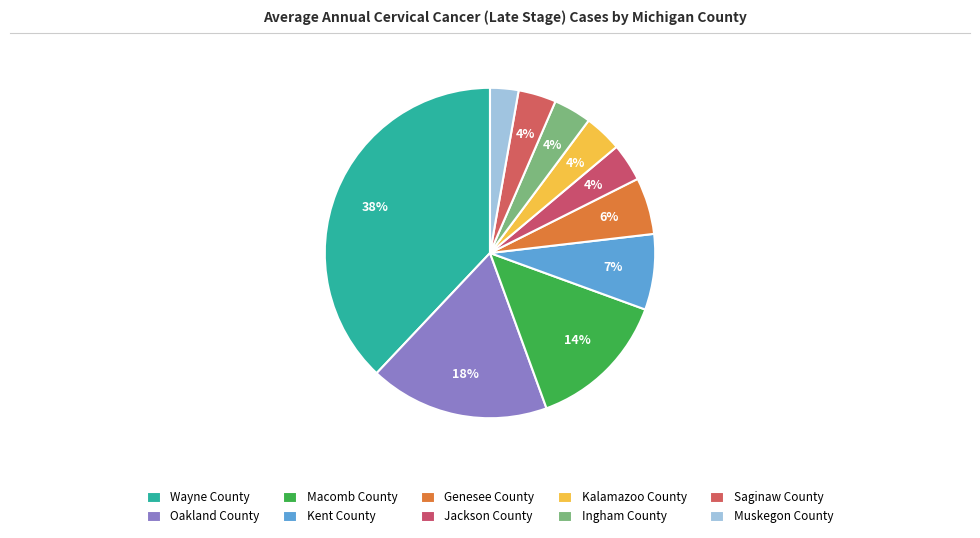

Is there any slice that represents more than half of the pie?

No